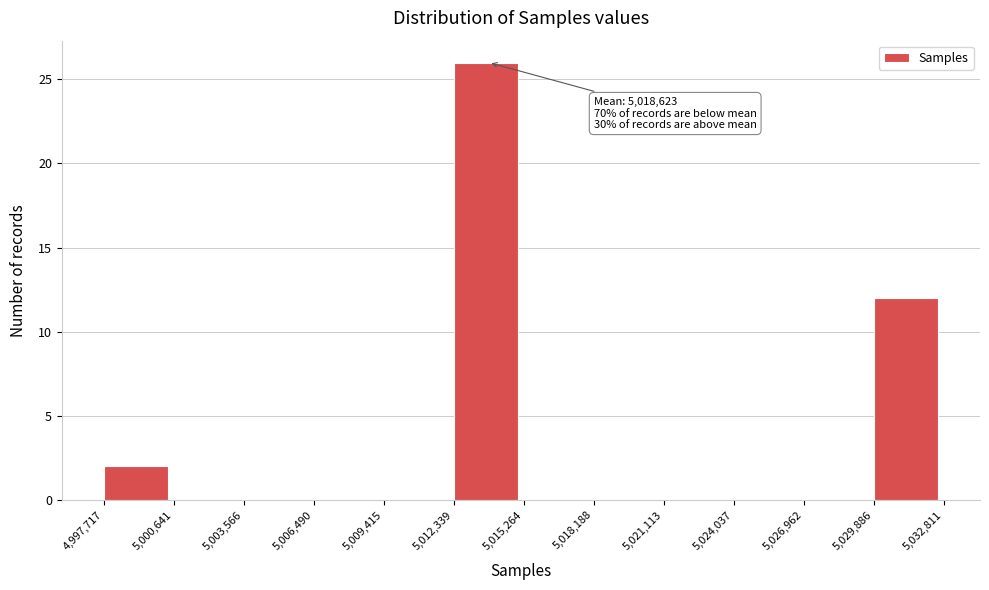

Over which range of the x-axis is the bar tallest?

5,012,339 to 5,015,264